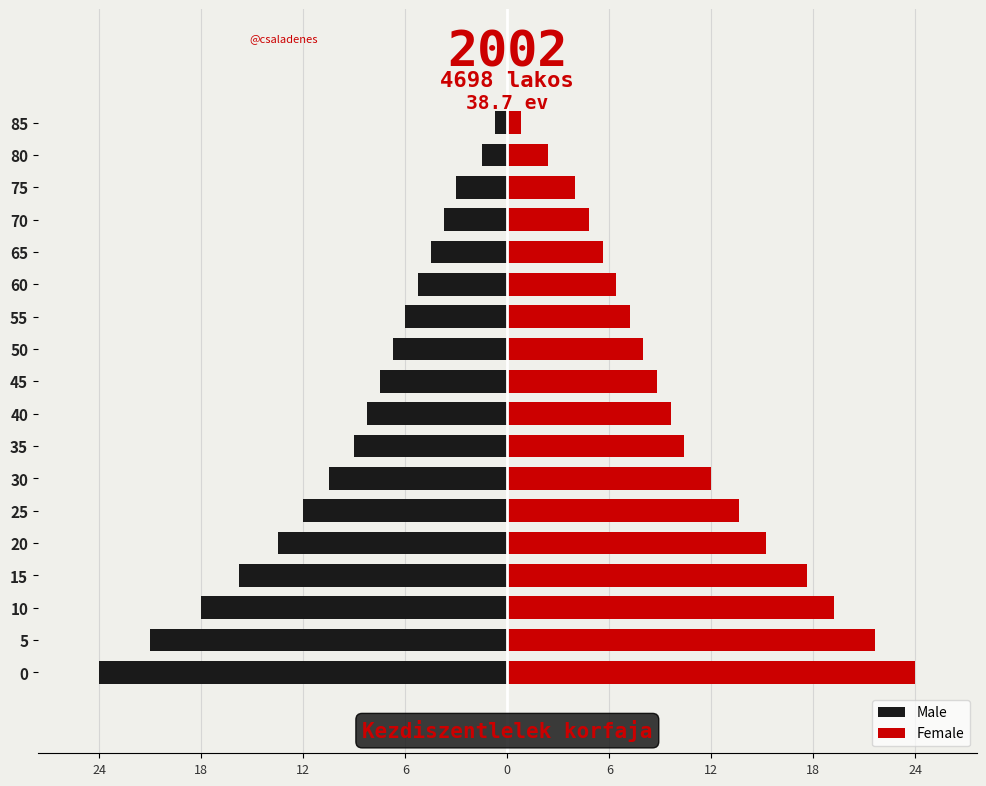

True or false: Female has a value of 19.4 at 25.

False